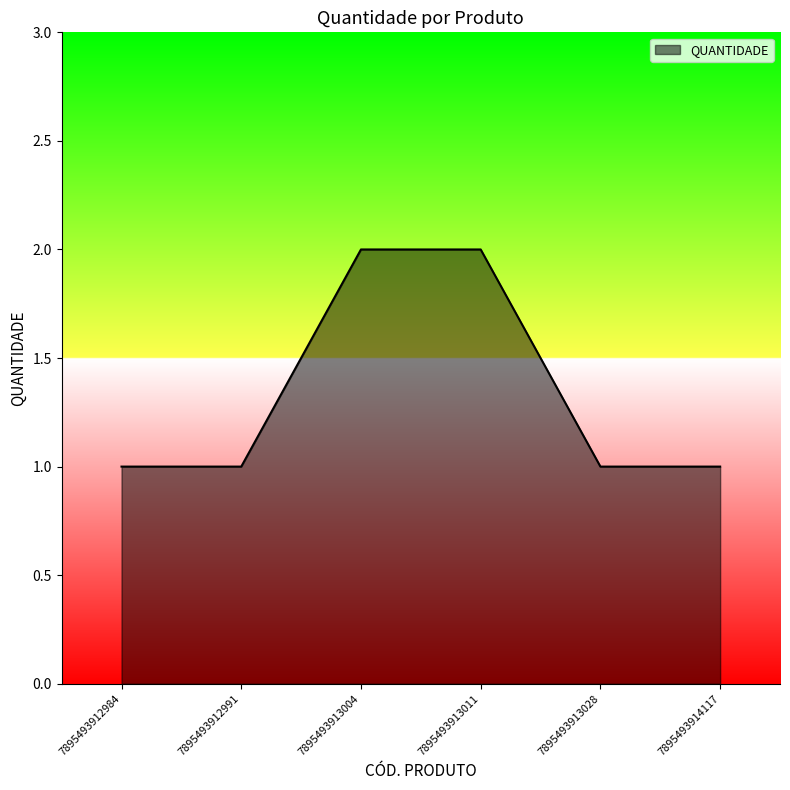

Does the chart have visible grid lines?

No